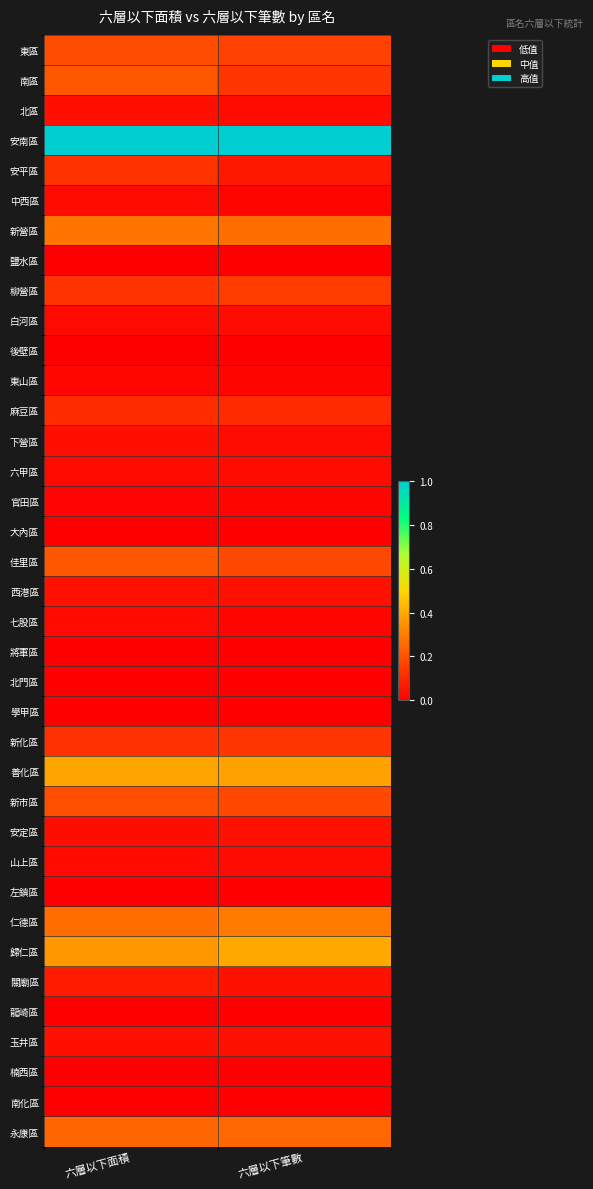

What is the maximum value shown in the chart?

1.0